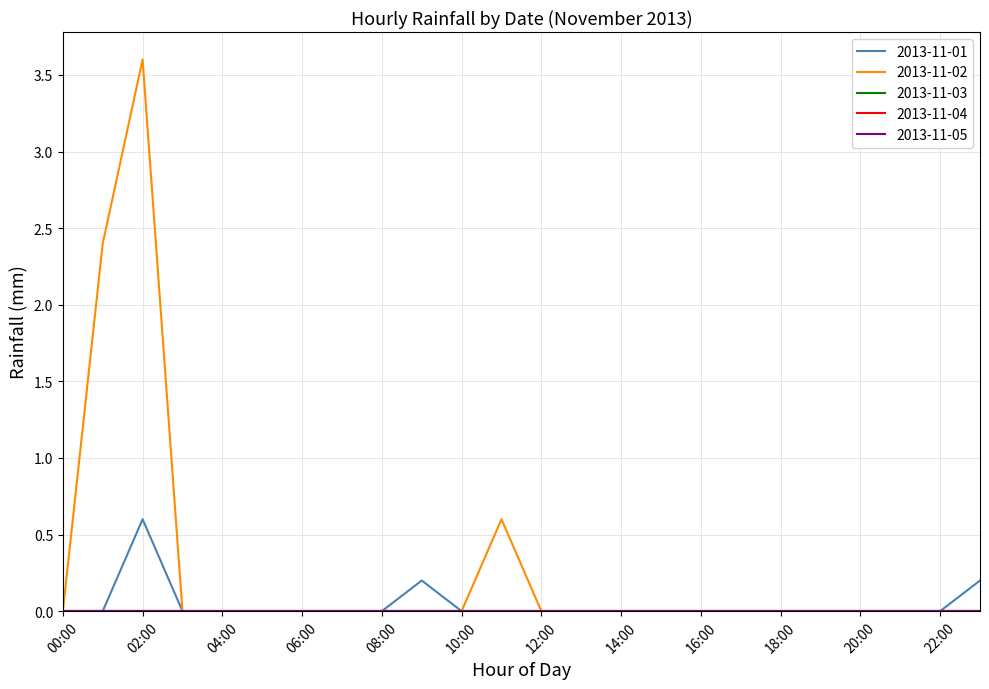

List the labels in order of 2013-11-01 value, smallest first.

00:00, 01:00, 03:00, 04:00, 05:00, 06:00, 07:00, 08:00, 10:00, 11:00, 12:00, 13:00, 14:00, 15:00, 16:00, 17:00, 18:00, 19:00, 20:00, 21:00, 22:00, 09:00, 23:00, 02:00